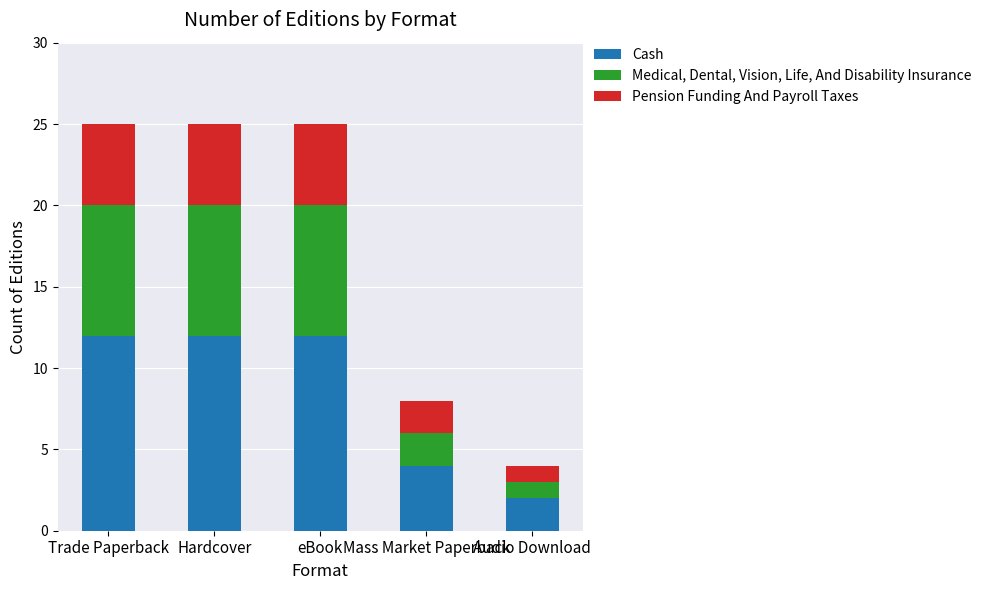

What are all the series names shown in the legend?

Cash, Medical, Dental, Vision, Life, And Disability Insurance, Pension Funding And Payroll Taxes